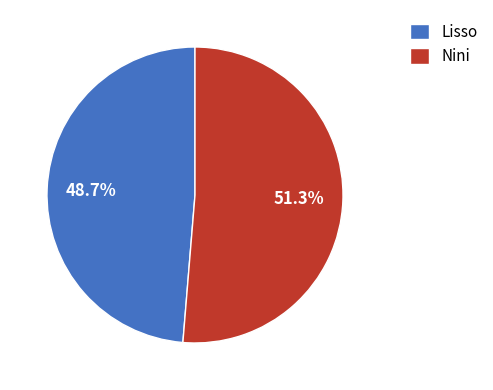

True or false: Nini accounts for 59% of the total.

False